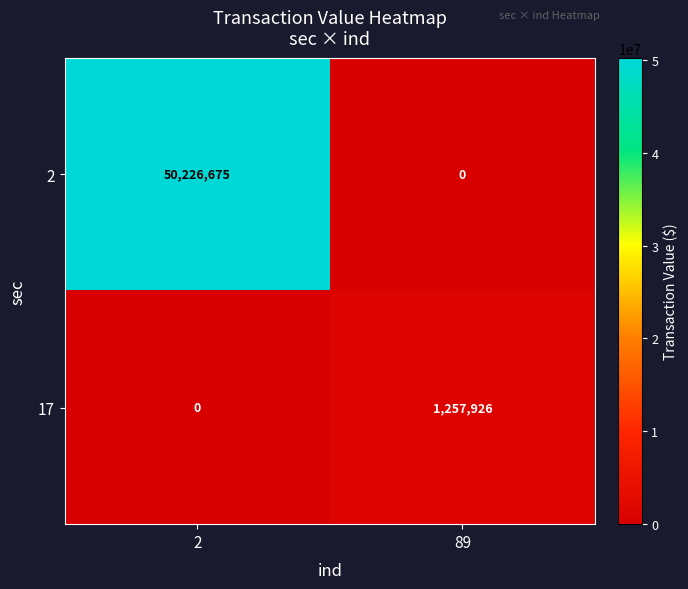

Which series has the largest total across all categories?

2